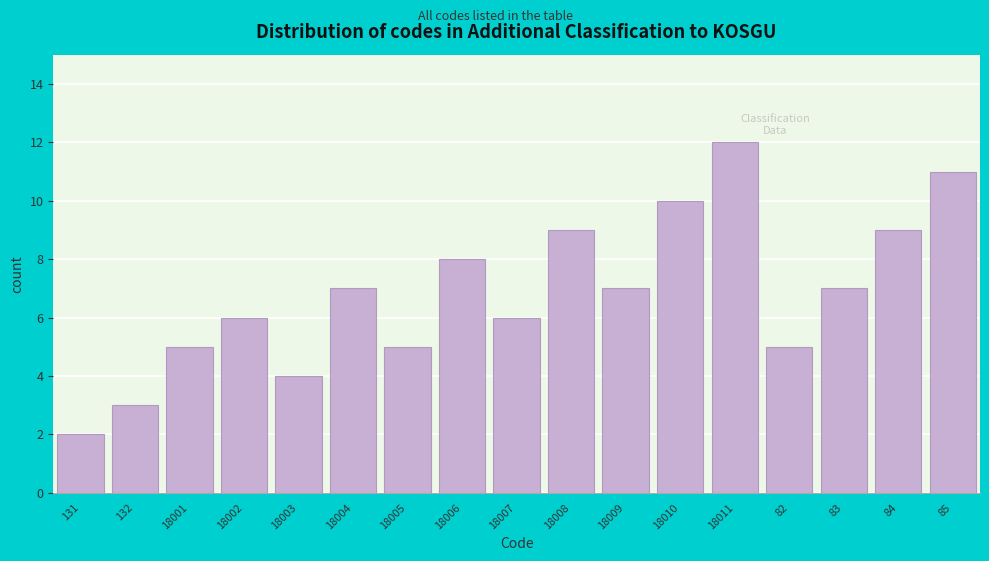

Reading left to right, what are all the values shown in this chart?

2	3	5	6	4	7	5	8	6	9	7	10	12	5	7	9	11